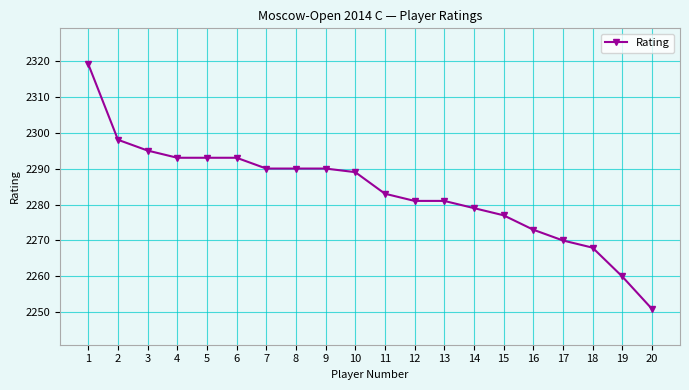

Reading left to right, transcribe all the data shown in this chart.

1=2319	2=2298	3=2295	4=2293	5=2293	6=2293	7=2290	8=2290	9=2290	10=2289	11=2283	12=2281	13=2281	14=2279	15=2277	16=2273	17=2270	18=2268	19=2260	20=2251